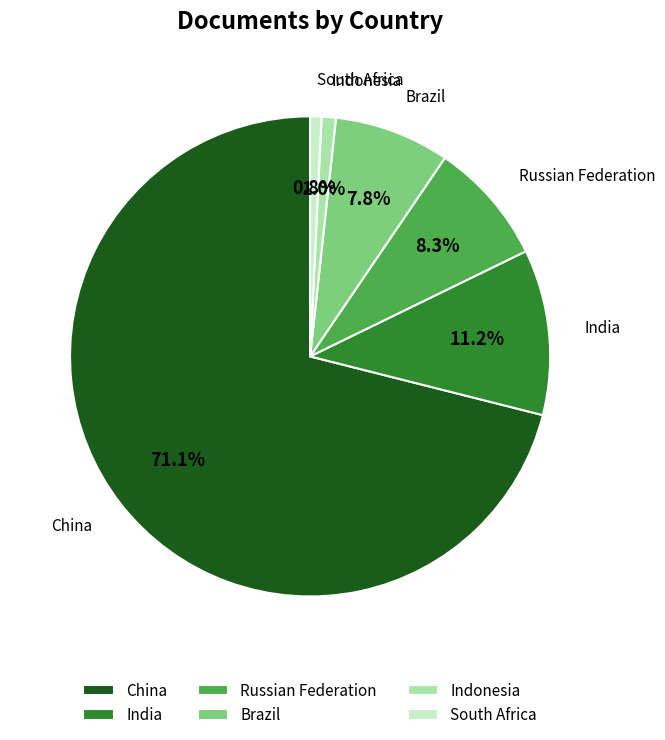

To the nearest percent, what is the difference between the largest and smallest slice percentages?

70%